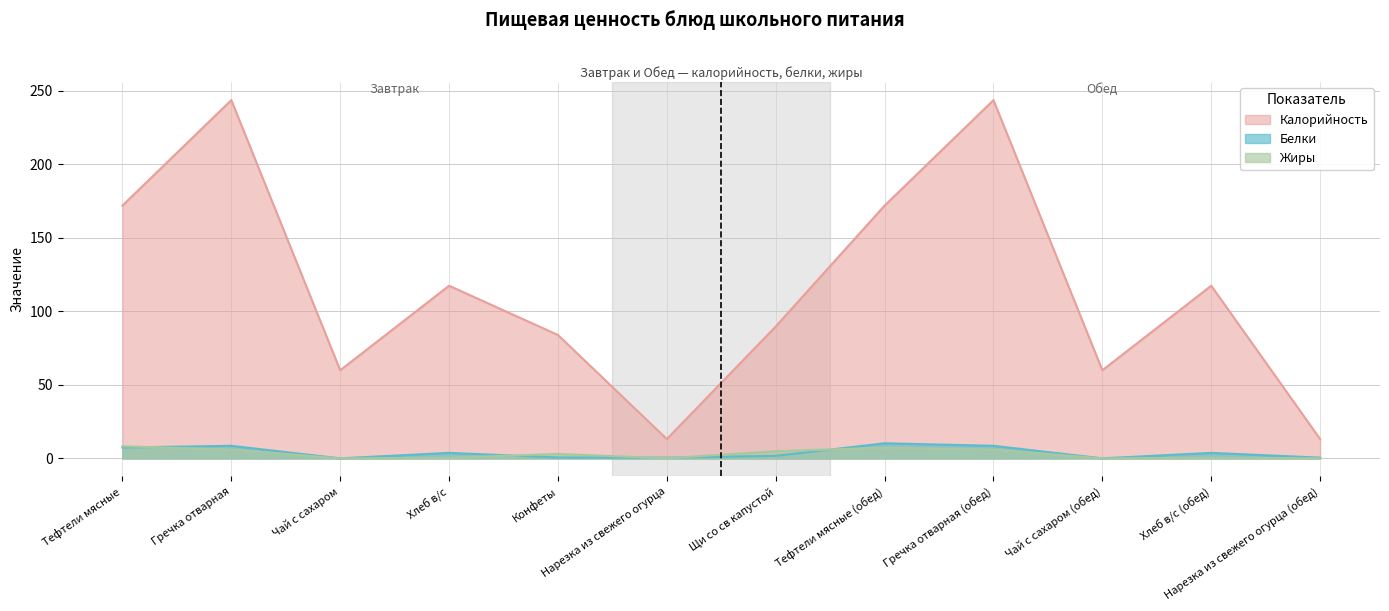

What is the spread (max minus min) of values at Гречка отварная (обед)?

237.7